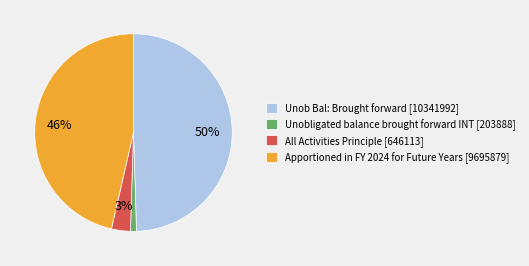

Combined, do All Activities Principle [646113] and Unob Bal: Brought forward [10341992] account for over 50%?

Yes